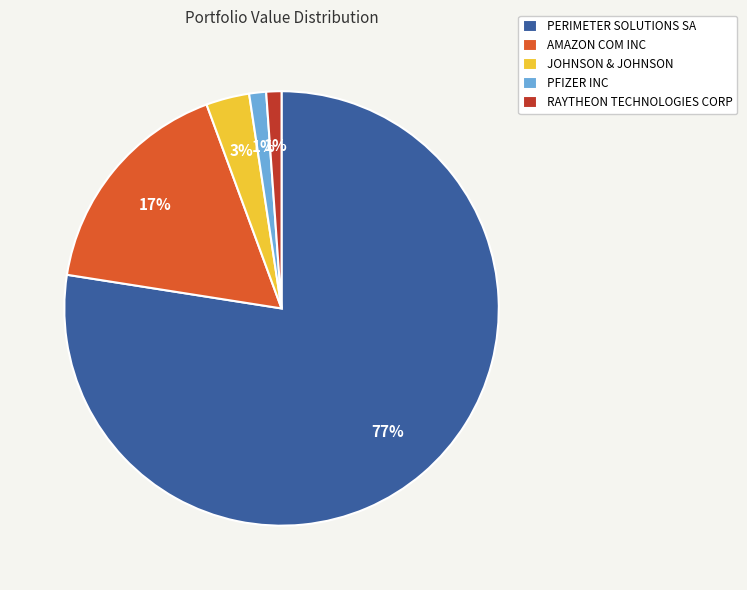

The RAYTHEON TECHNOLOGIES CORP slice represents 8% of the pie. True or false?

False